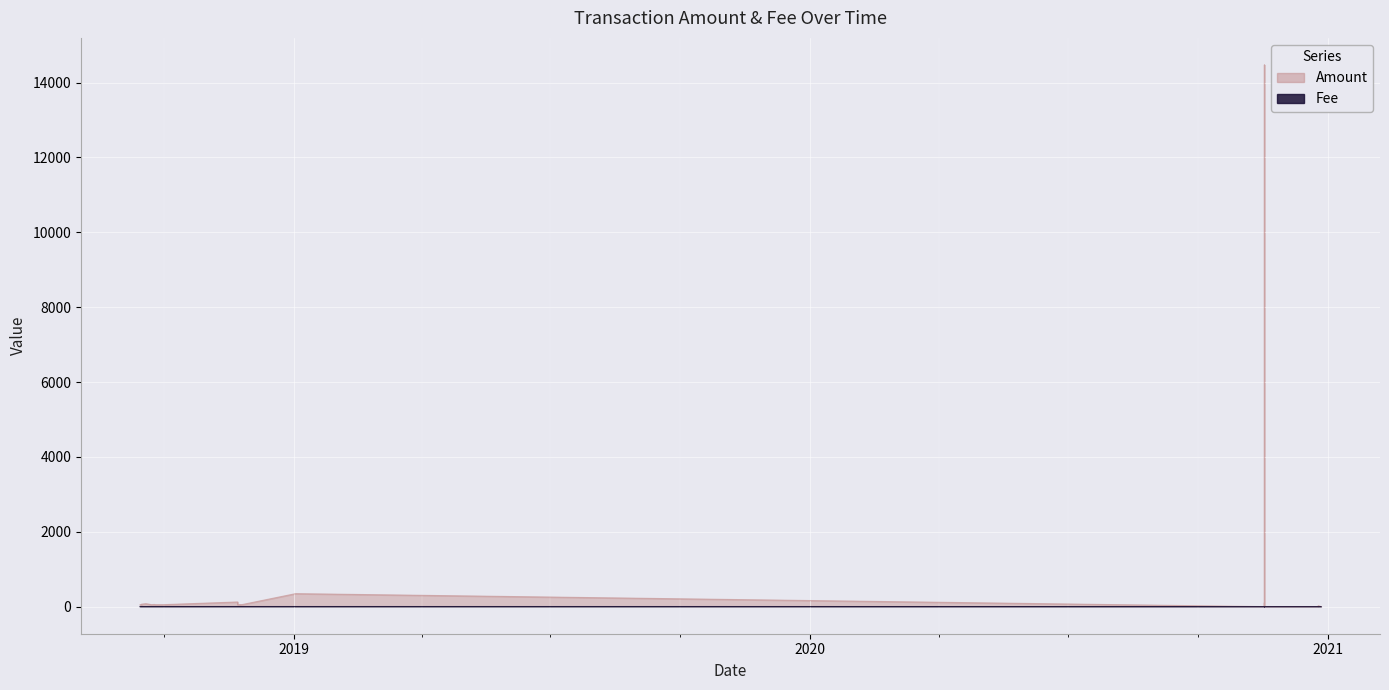

At 25, list the series in order from smallest to largest.

Fee, Amount